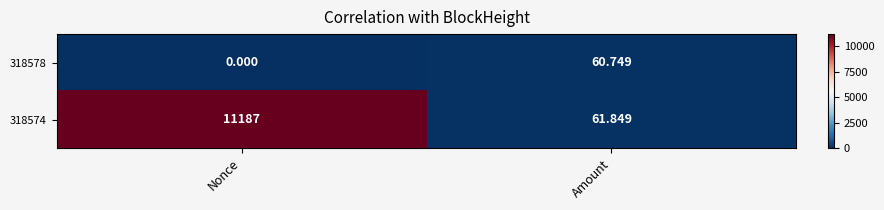

At which label is 318578 closest to 30?

Nonce